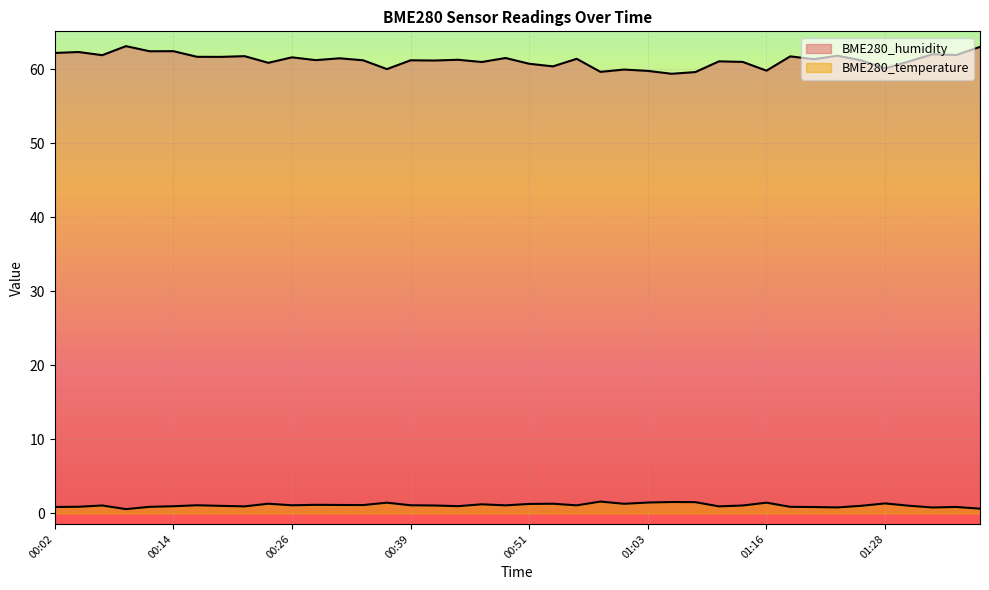

Read the BME280_temperature value at 00:16.

1.1